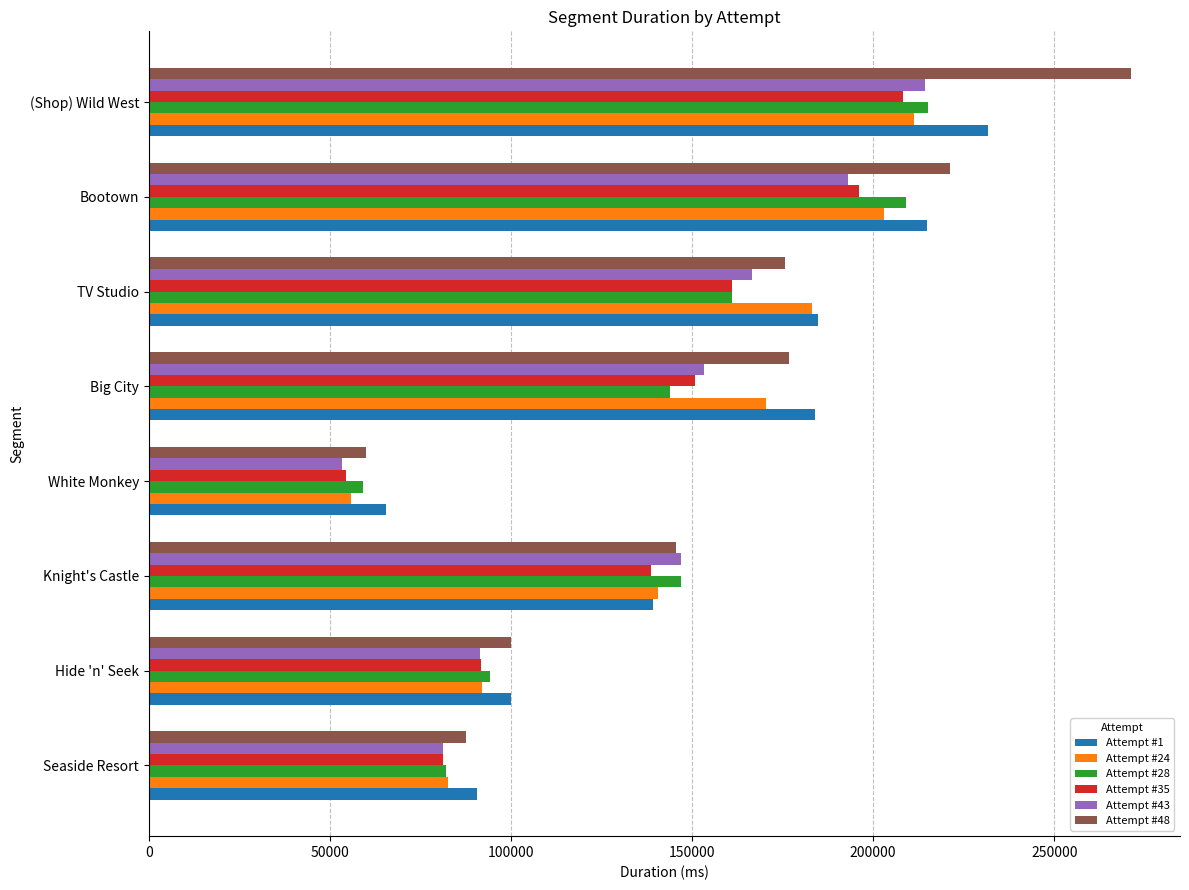

What is the average value of the Attempt #24 series?

142351